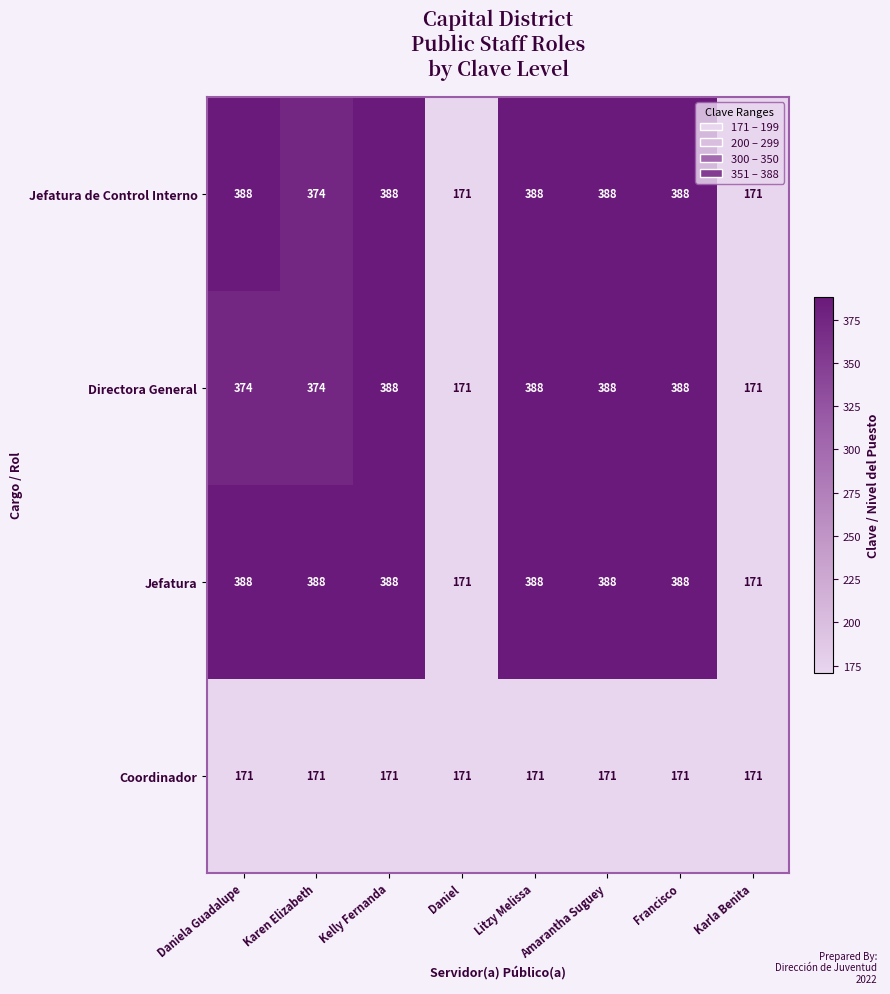

Is the value of Coordinador at Kelly Fernanda greater than the value of Jefatura de Control Interno at Litzy Melissa?

No